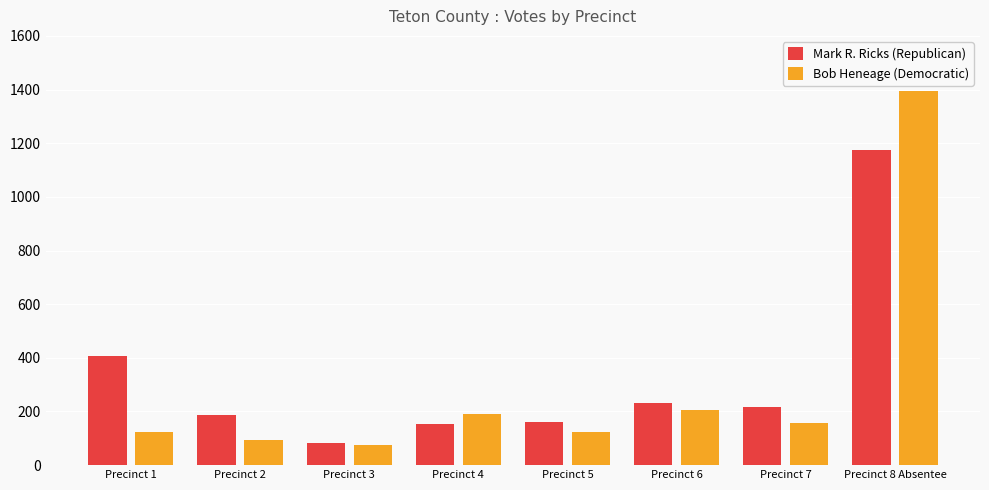

Which series has the largest total across all categories?

Mark R. Ricks (Republican)